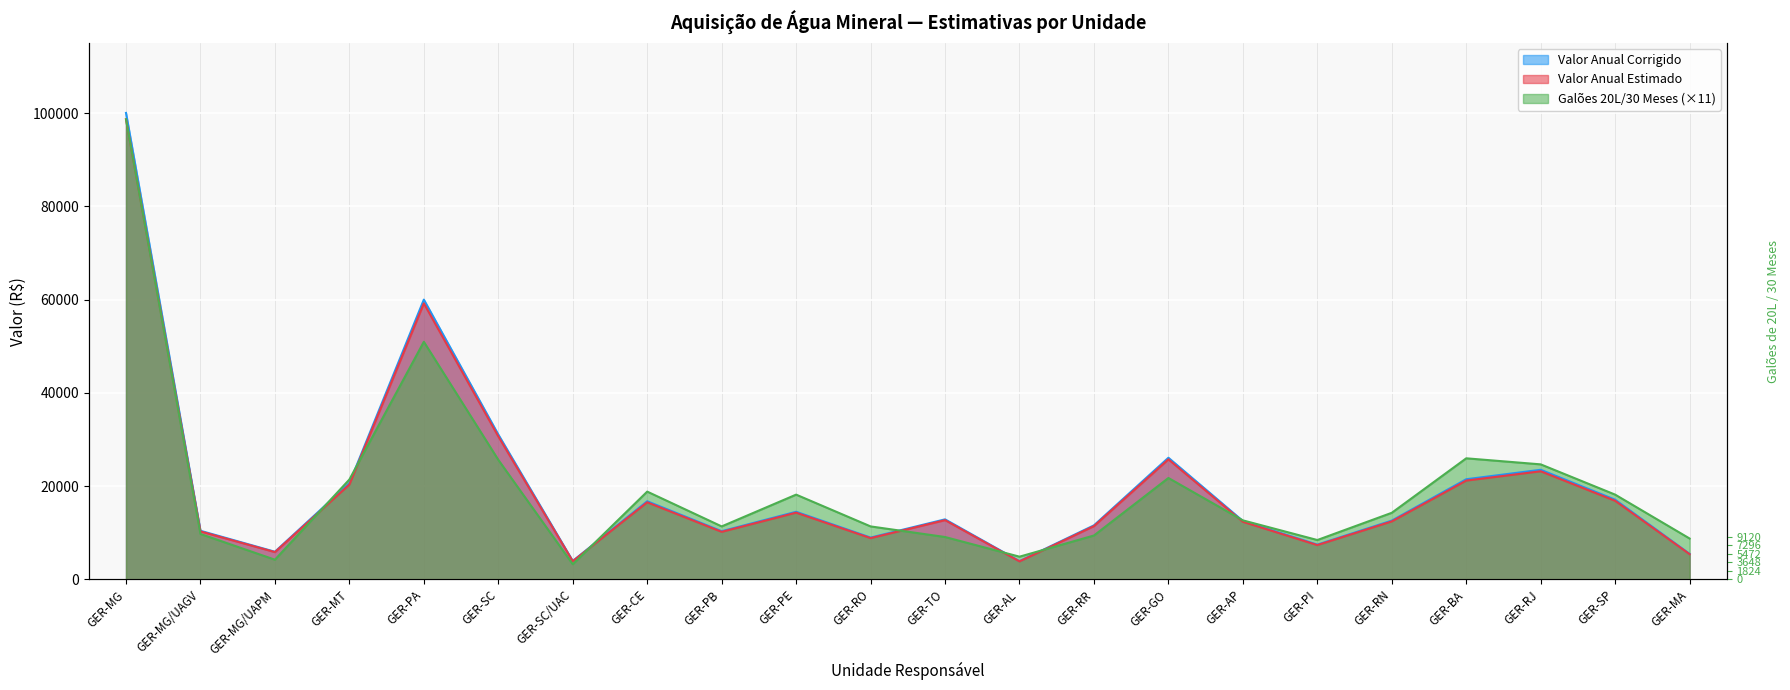

What is the spread (max minus min) of values at GER-AL?

1012.5